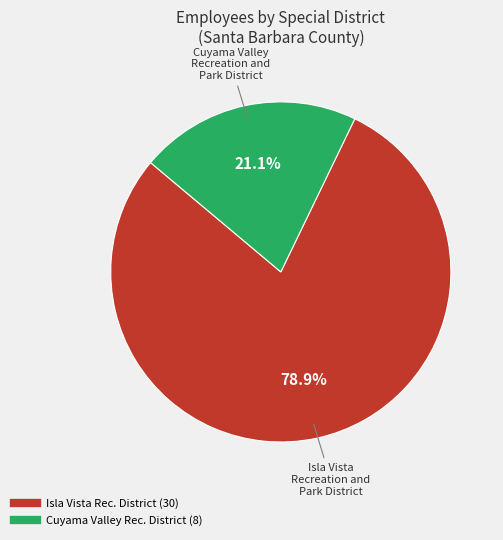

Does any single category account for the majority?

Yes